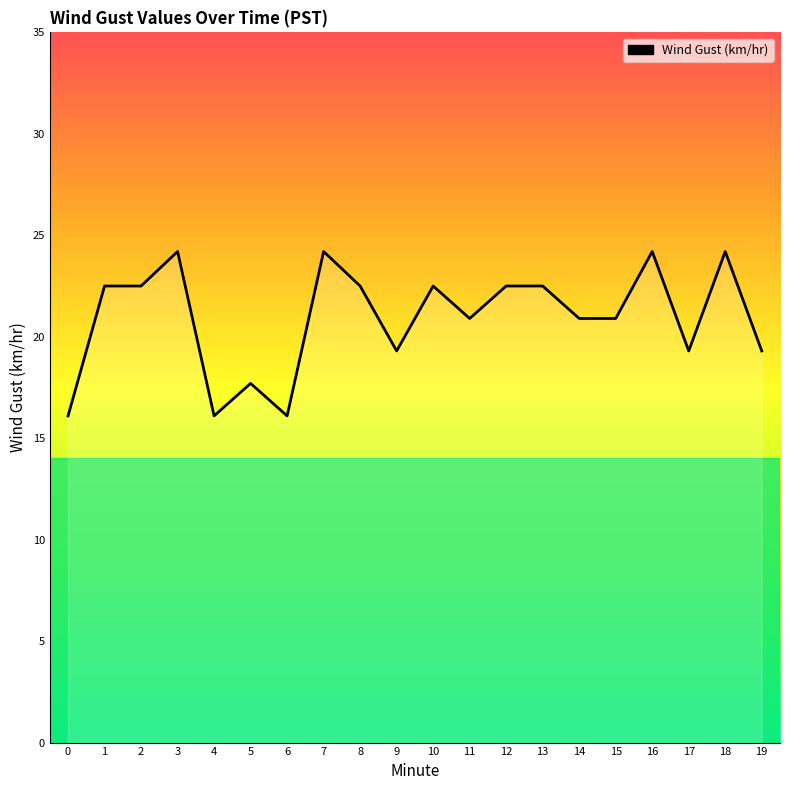

Is it true that the value at 10 is 39.1?

False